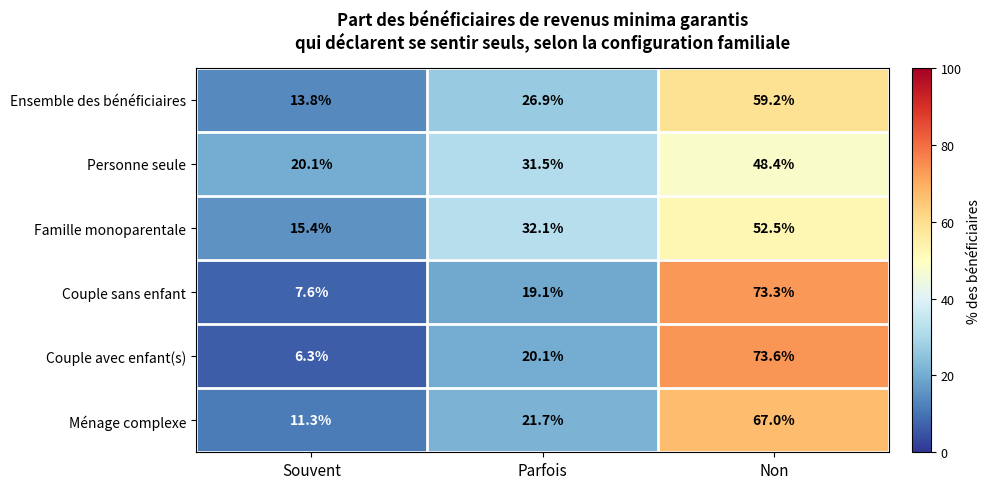

The value of Personne seule at Parfois is 31.5. True or false?

True